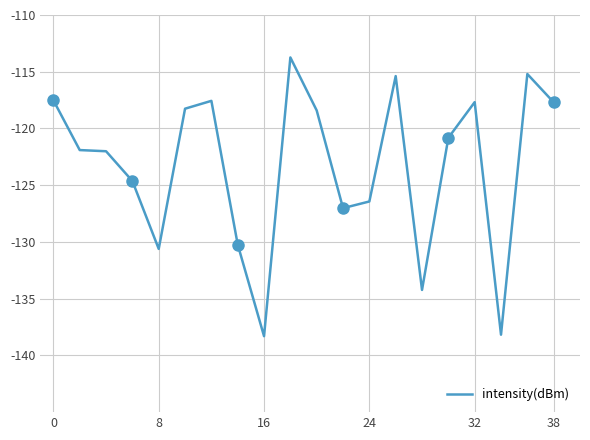

What is the difference between the maximum and minimum values?

24.6